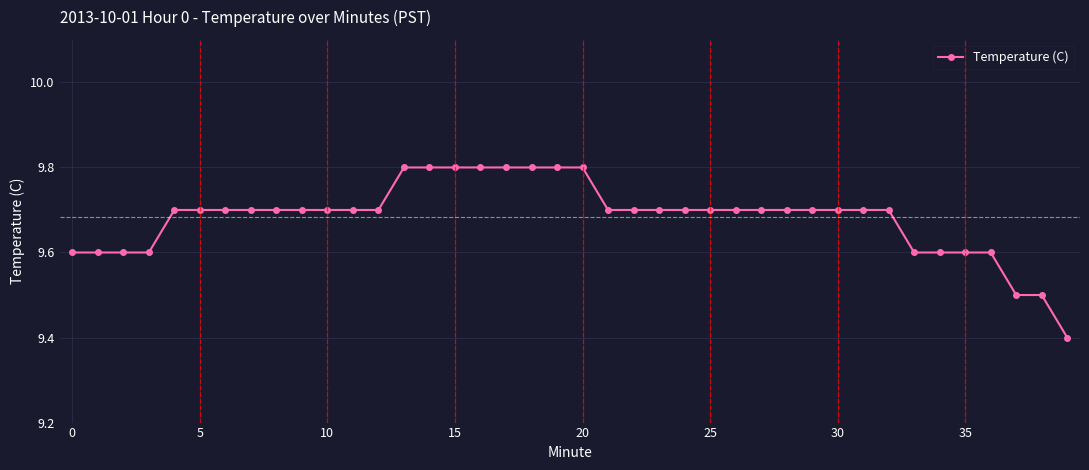

What is the maximum value shown in the chart?

9.8